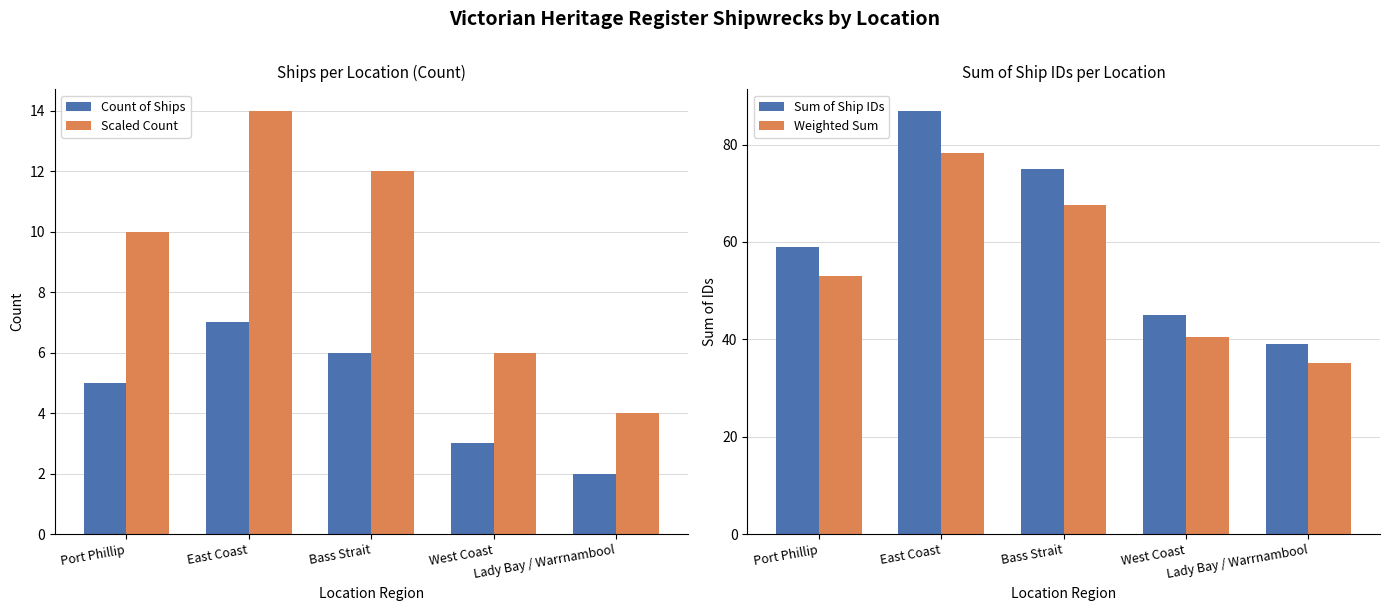

What is the lowest value of the Scaled Count series?

4